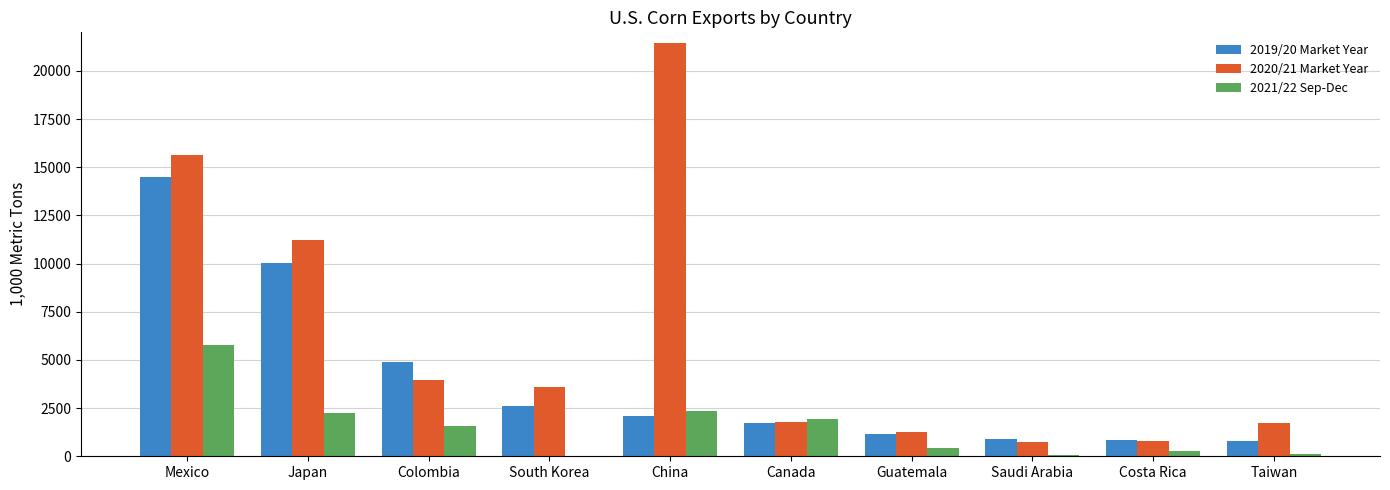

What is the sum of the 2019/20 Market Year values at Canada and Mexico?

16201.2